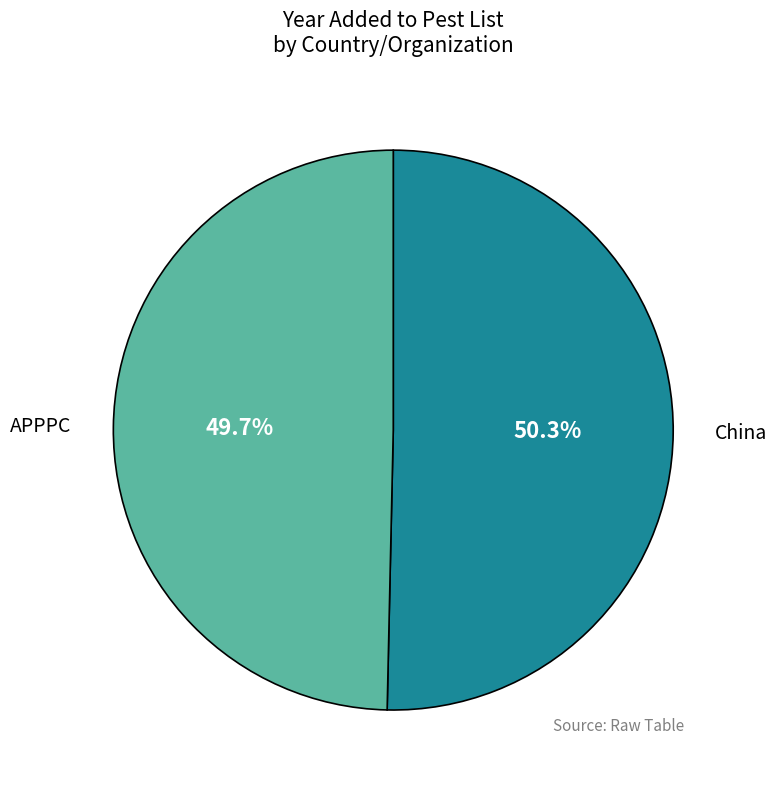

Rank the categories by value from lowest to highest.

APPPC, China